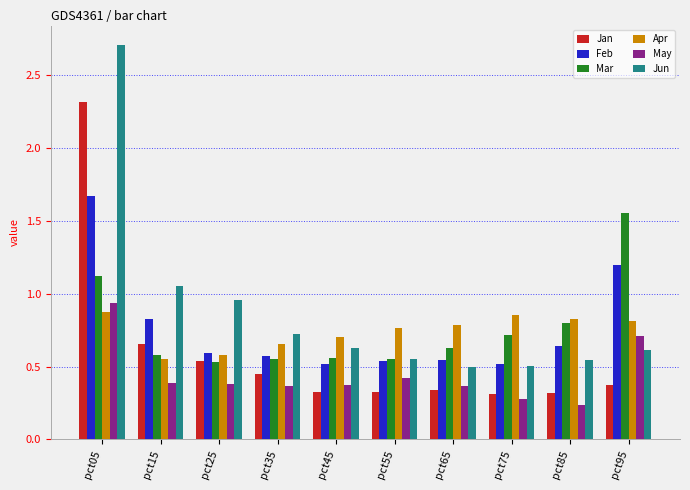

Between pct05 and pct45, which series saw the biggest shift?

Jun